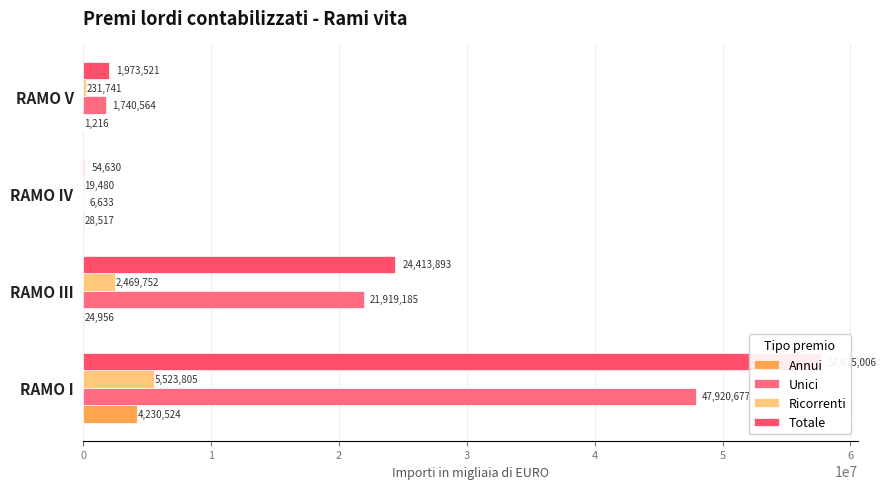

True or false: Totale has a value of 28602 at RAMO IV.

False